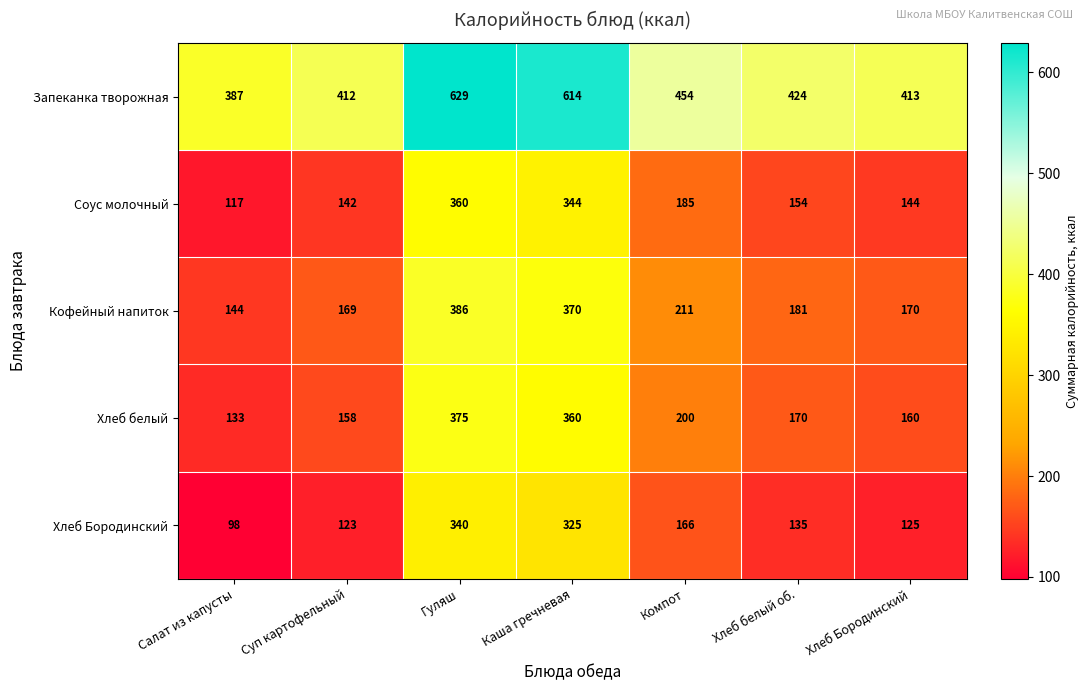

What is the sum of the Соус молочный values at Хлеб Бородинский and Гуляш?

504